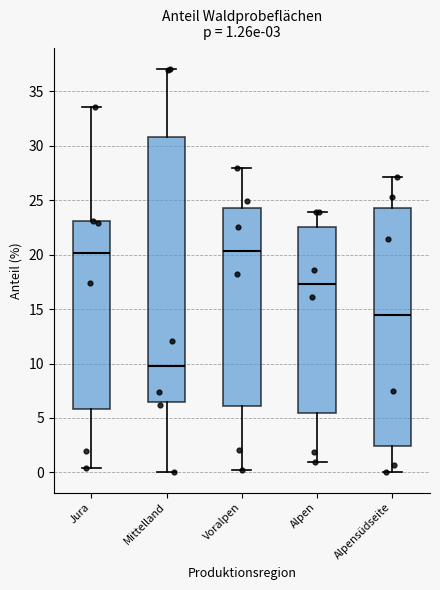

Which box is the tallest, from its lower edge to its upper edge?

Mittelland